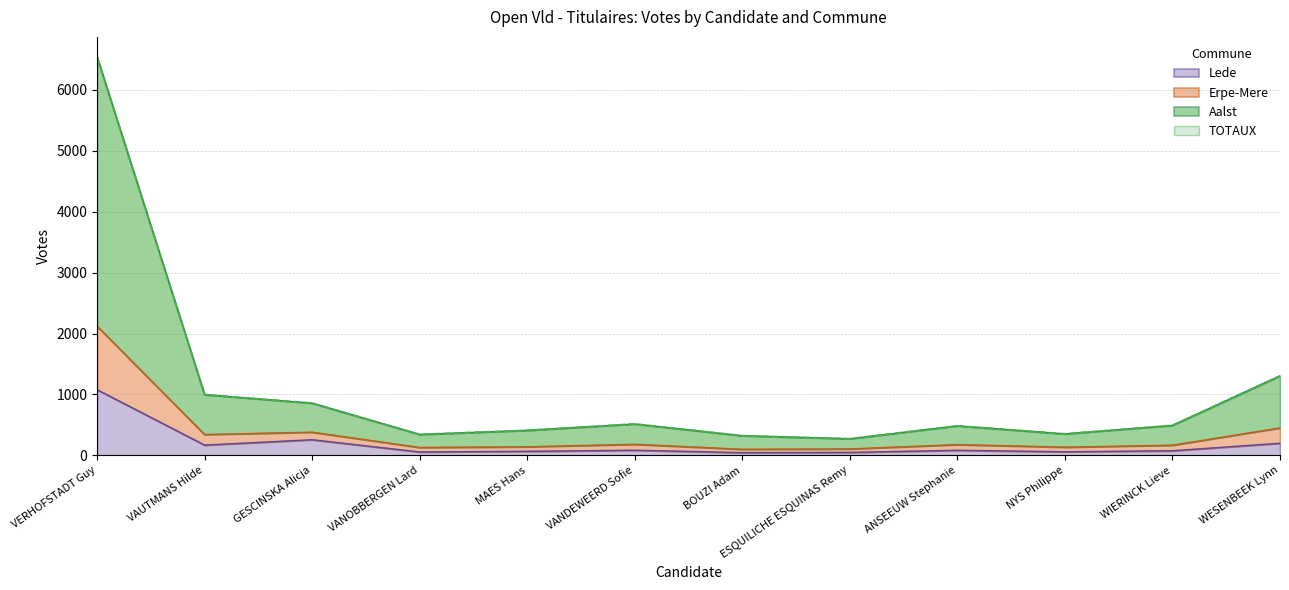

What is the difference between the maximum and minimum values in the TOTAUX series?

2021